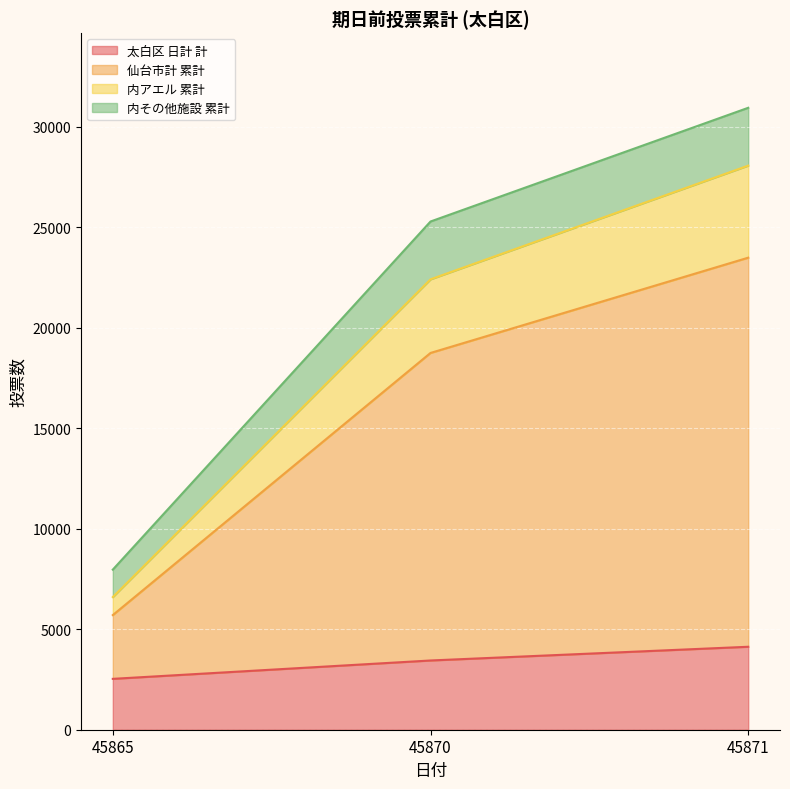

At which category is the sum across all series the highest?

45871